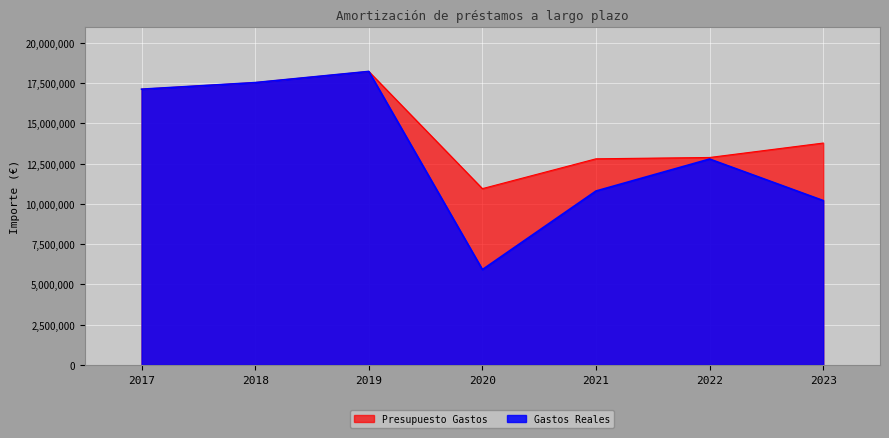

In Presupuesto Gastos, how many points are lower than both neighbors (excluding endpoints)?

1